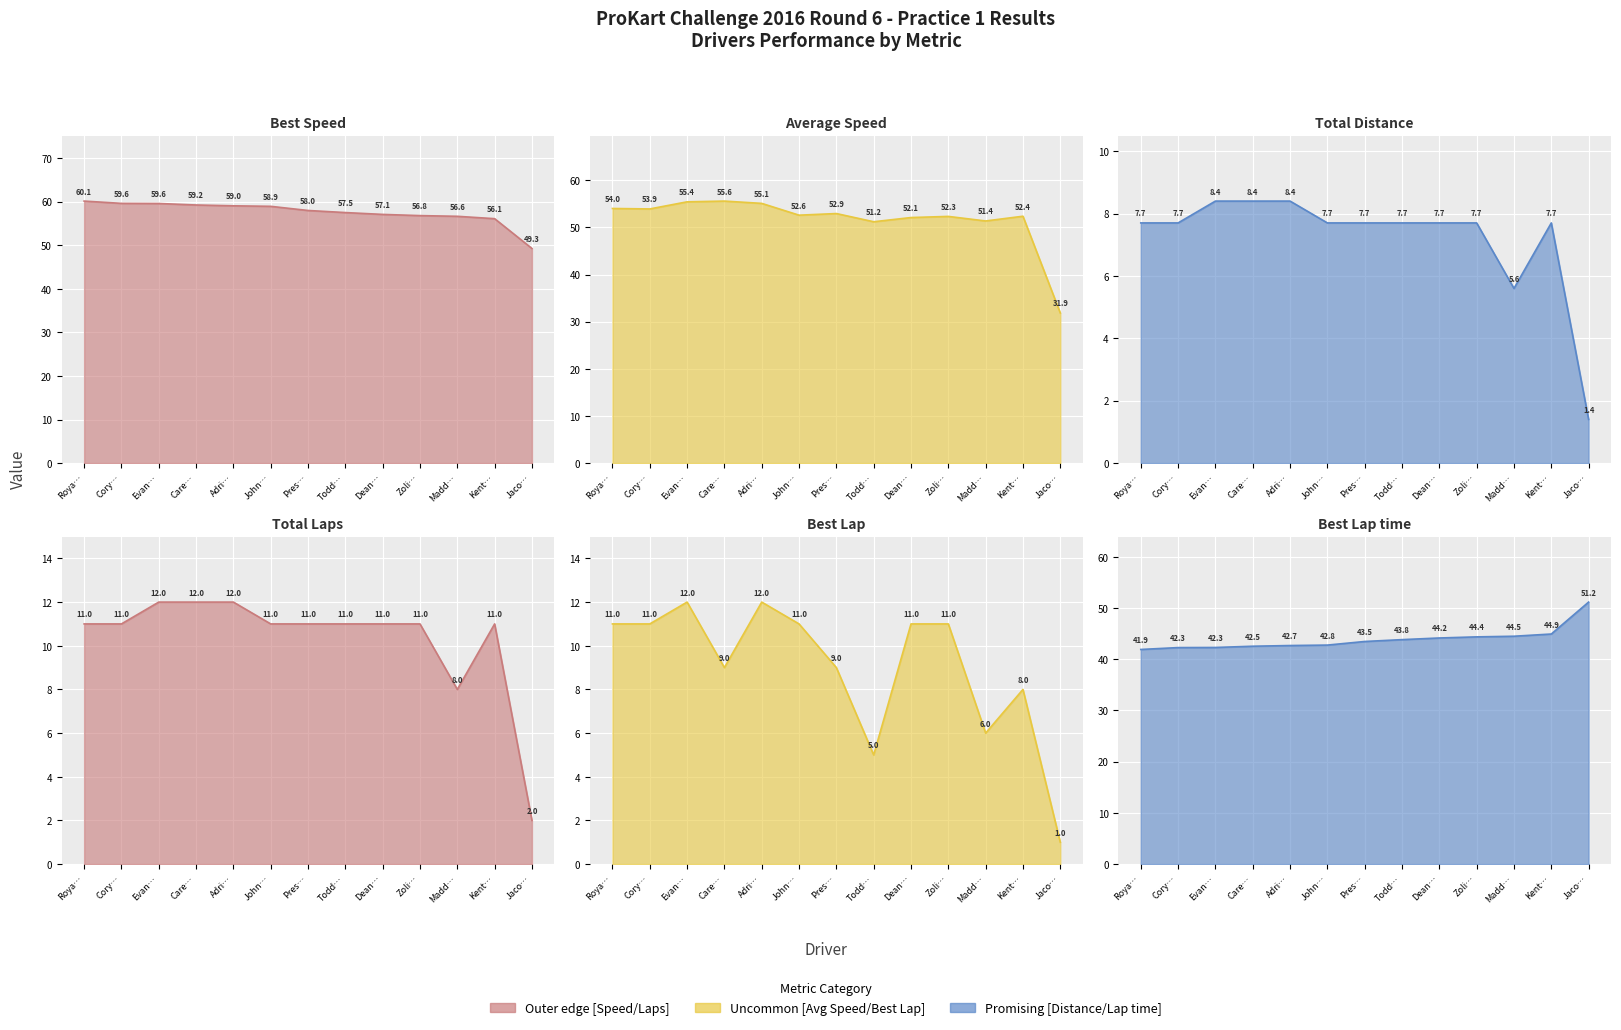

Where does the Average Speed series first go above 52?

Roya…